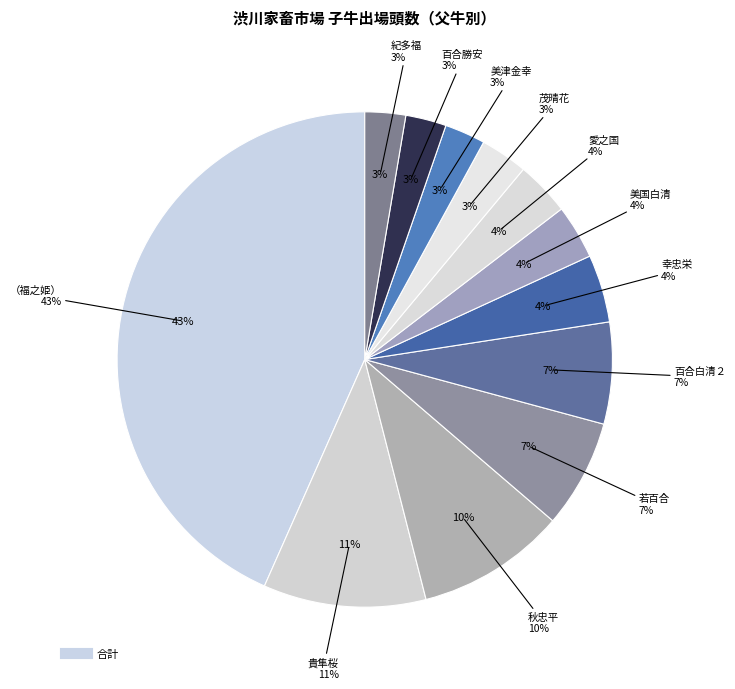

Which slice is the largest?

（福之姫）